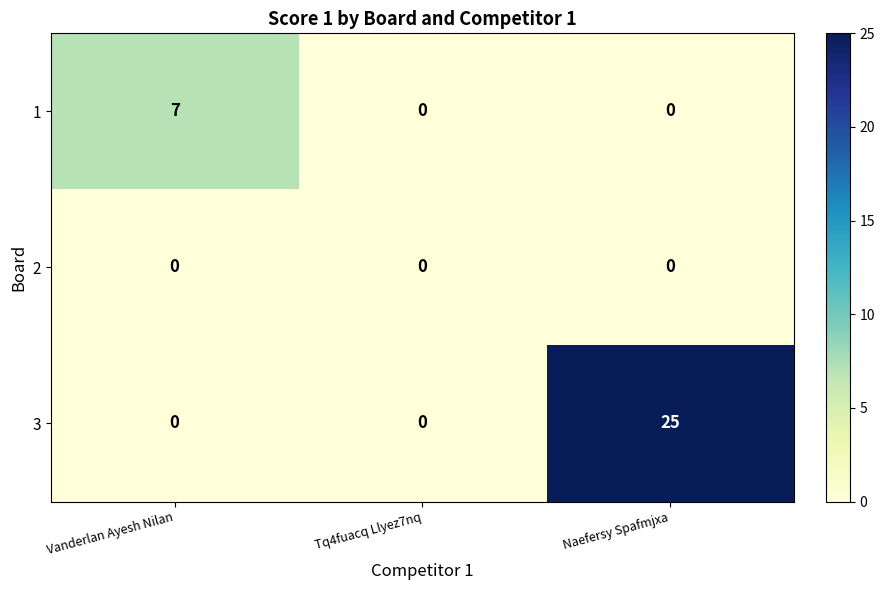

The value of 3 at Tq4fuacq Llyez7nq is 17. True or false?

False